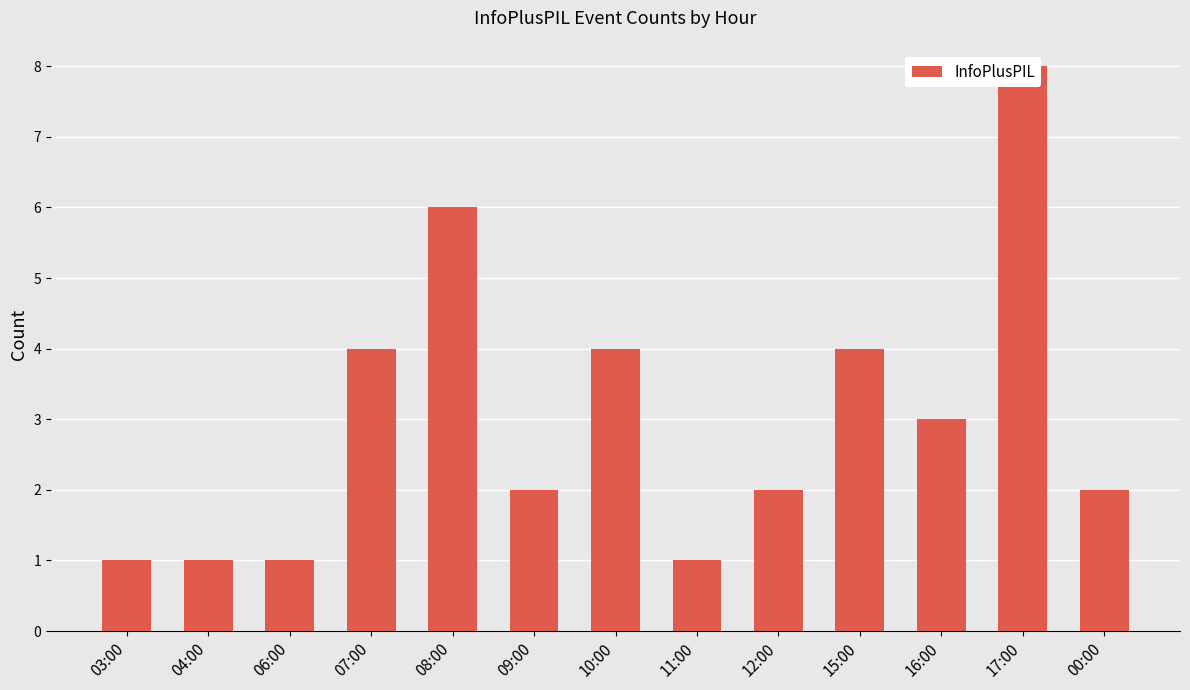

The chart shows a value of 1 at 06:00. True or false?

False